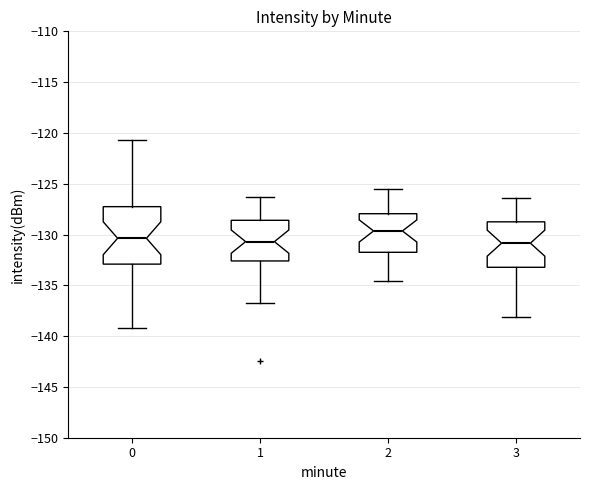

Comparing the boxes themselves (not the whiskers), which one is the tallest?

0